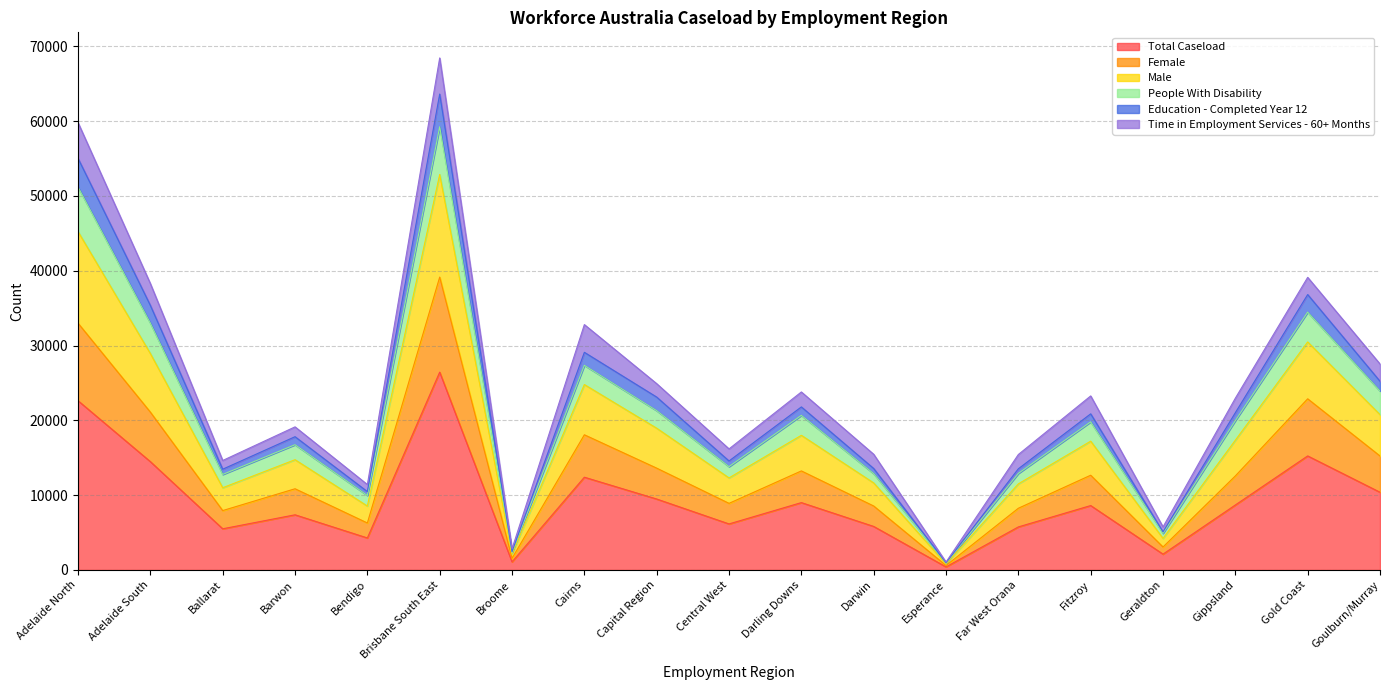

At which label does Total Caseload reach its peak?

Brisbane South East